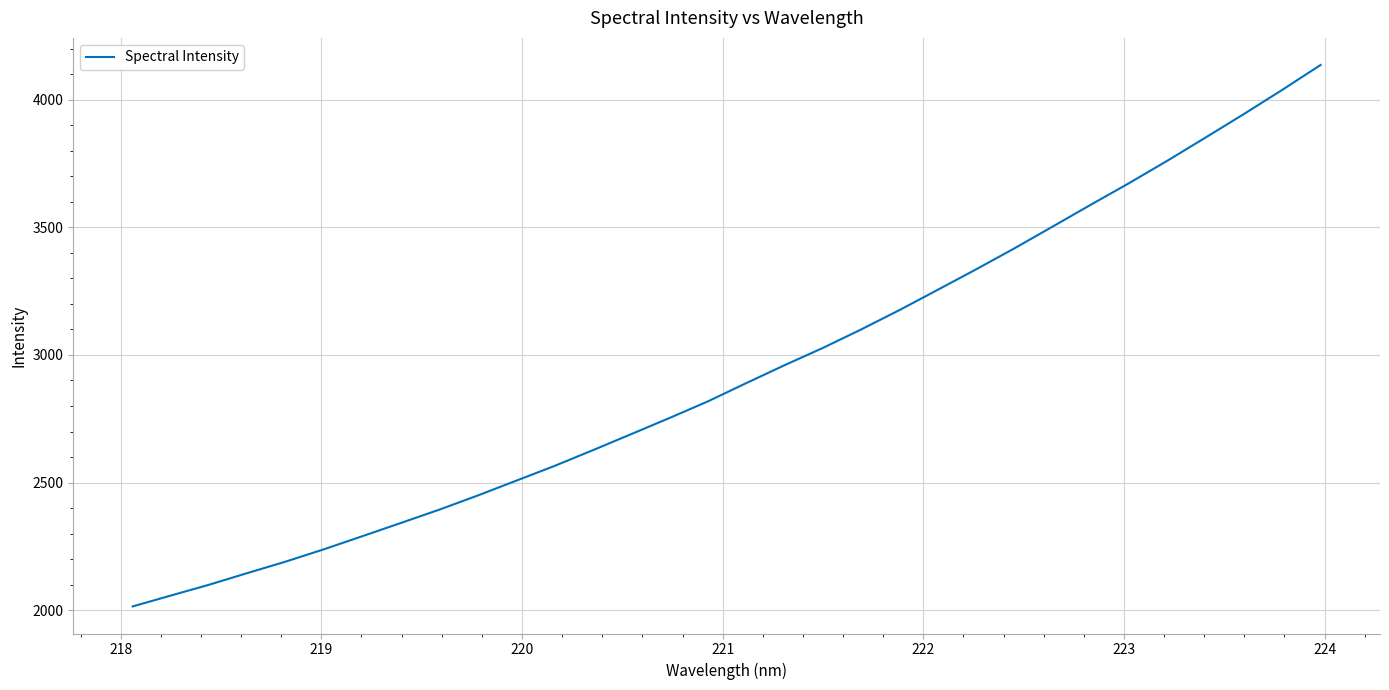

What is the difference between the maximum and minimum values?

2121.7